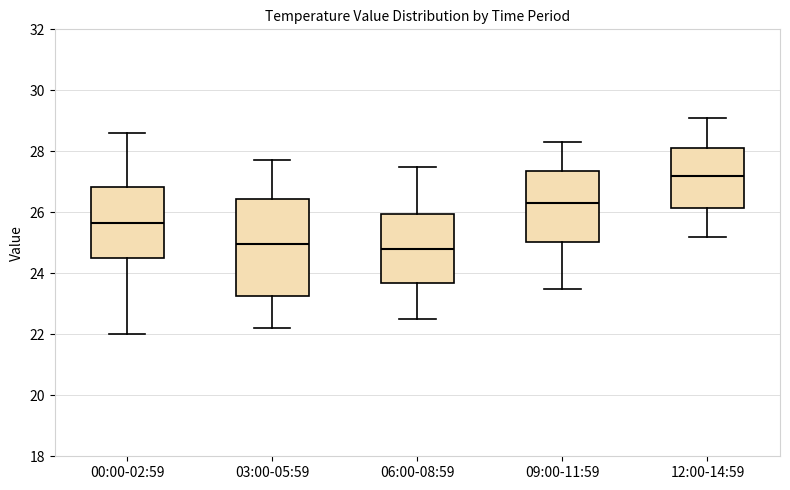

Reading left to right, read every box against the y-axis: the position of its median line, the range the box covers, and the ends of its whiskers. The values are not printed on the chart, so give them approximately, as read against the axis.

00:00-02:59: median 25.6, box 24.6 to 26.8, whiskers 22.0 to 28.6
03:00-05:59: median 25.0, box 23.2 to 26.4, whiskers 22.2 to 27.8
06:00-08:59: median 24.8, box 23.6 to 26.0, whiskers 22.6 to 27.6
09:00-11:59: median 26.4, box 25.0 to 27.4, whiskers 23.6 to 28.4
12:00-14:59: median 27.2, box 26.2 to 28.2, whiskers 25.2 to 29.2